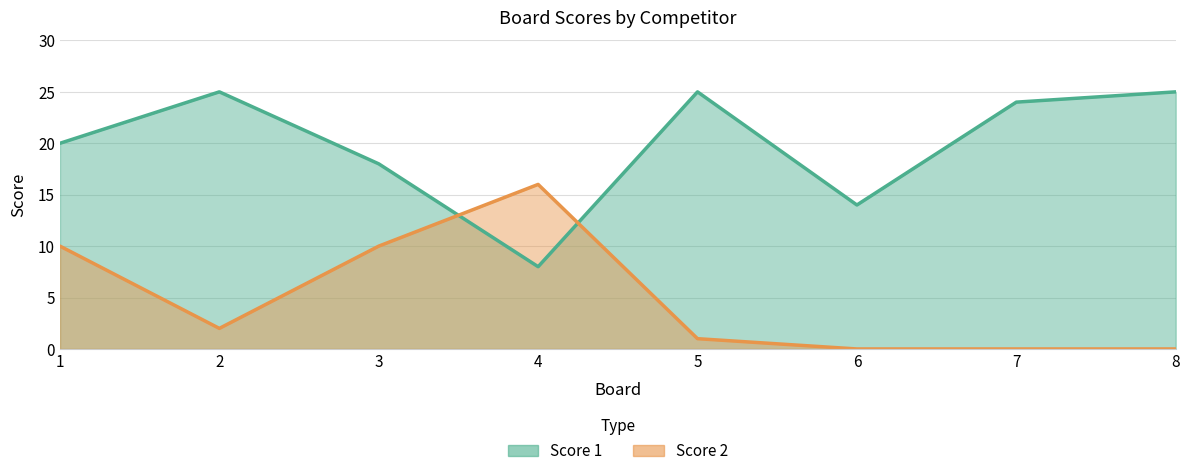

Which series has the largest range (max minus min)?

Score 1